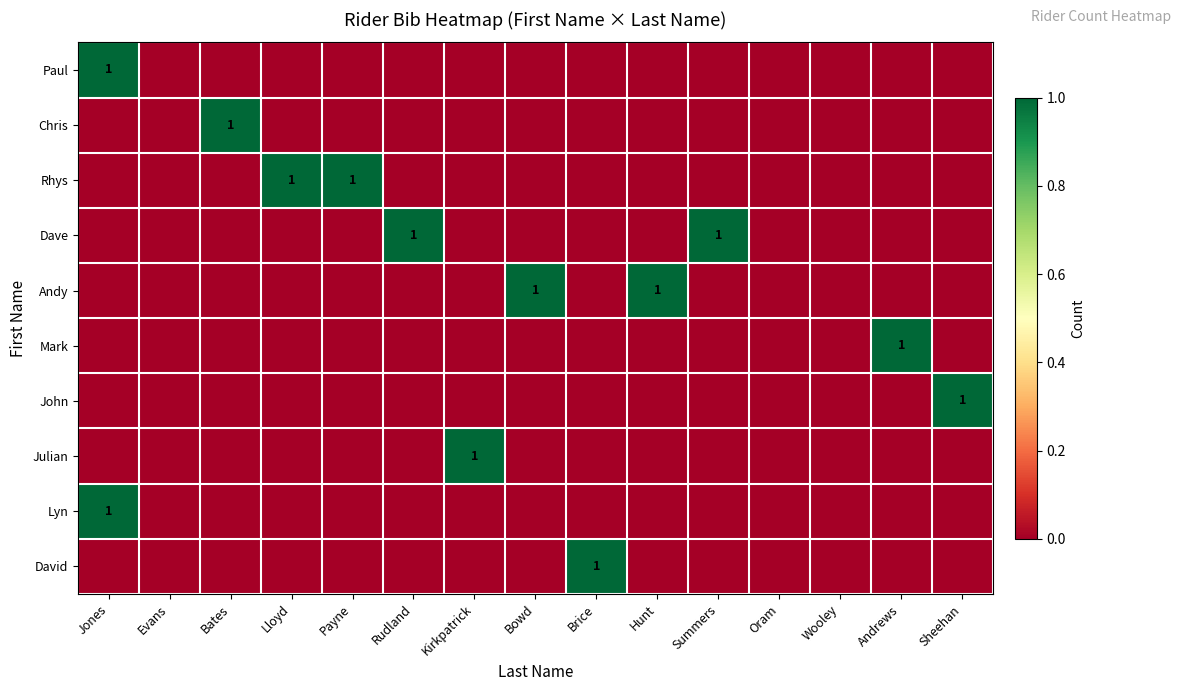

True or false: Dave has a value of 0 at Summers.

False